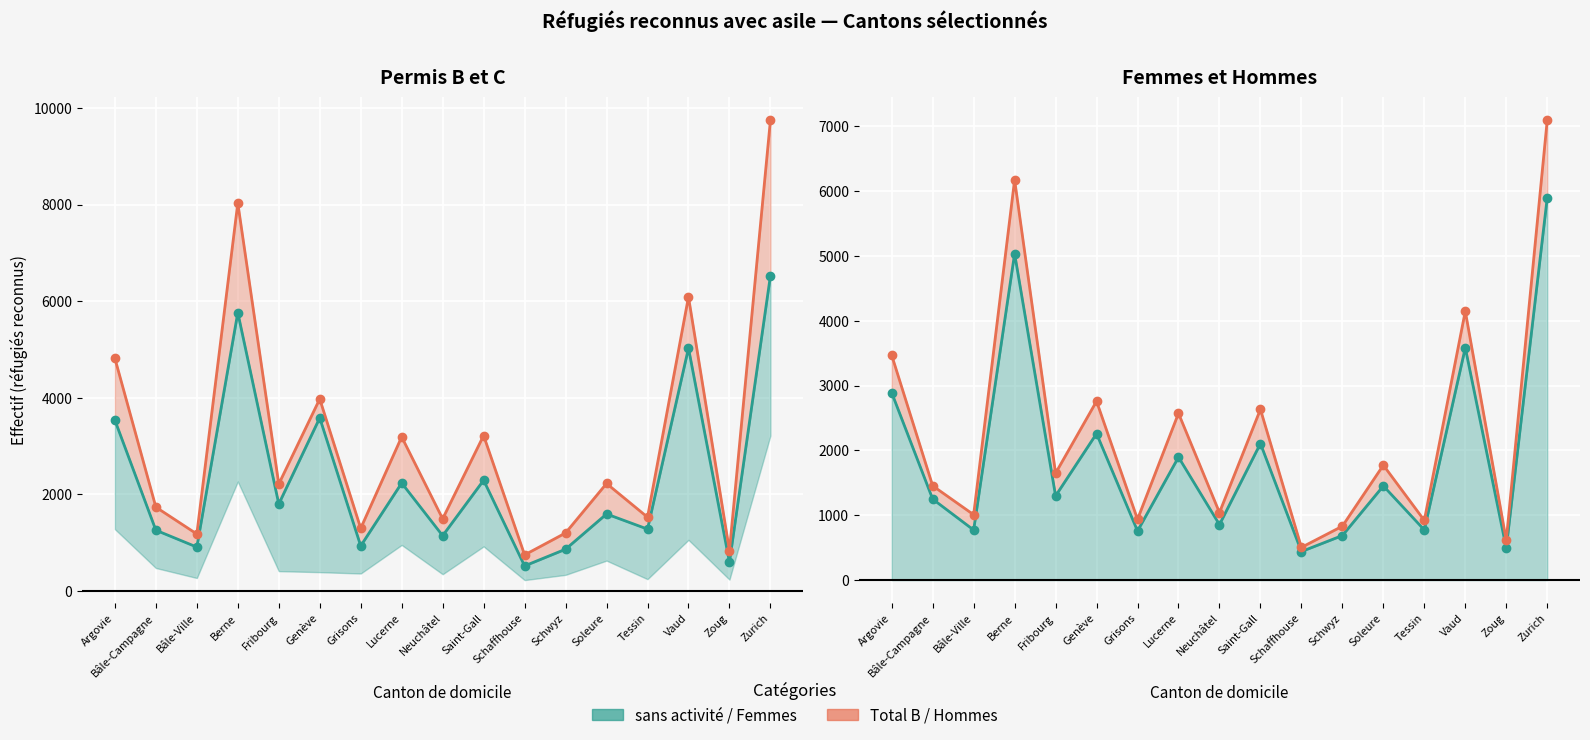

Reading left to right, what are all the values shown in this chart?

sans activité: 3537	1260	911	5764	1803	3585	935	2237	1147	2295	521	867	1596	1283	5029	599	6527
Total B: 4819	1738	1182	8032	2216	3977	1299	3192	1496	3220	749	1203	2227	1530	6090	837	9746
Femmes: 2889	1249	772	5034	1298	2259	757	1896	855	2106	440	687	1452	773	3583	493	5894
Hommes: 3468	1454	1008	6172	1648	2758	937	2572	1041	2633	504	831	1772	920	4147	612	7091